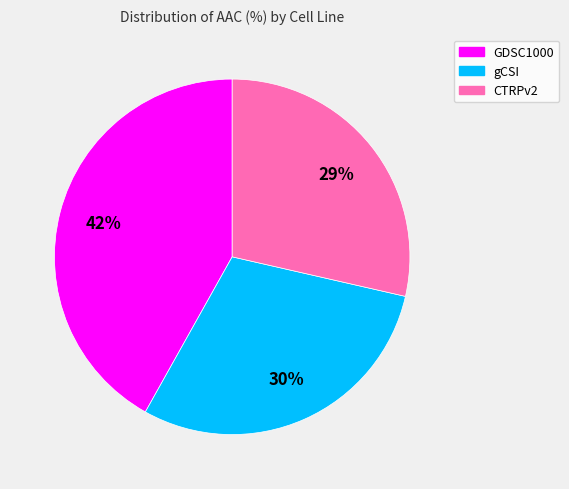

What percentage is the gCSI slice, to the nearest percent?

30%